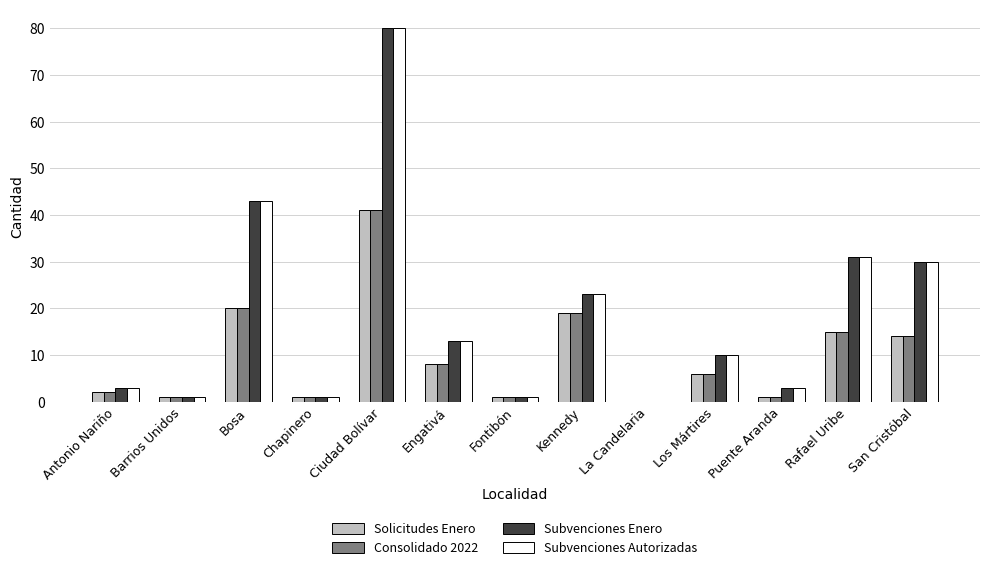

What is the total value across all series at Los Mártires?

32